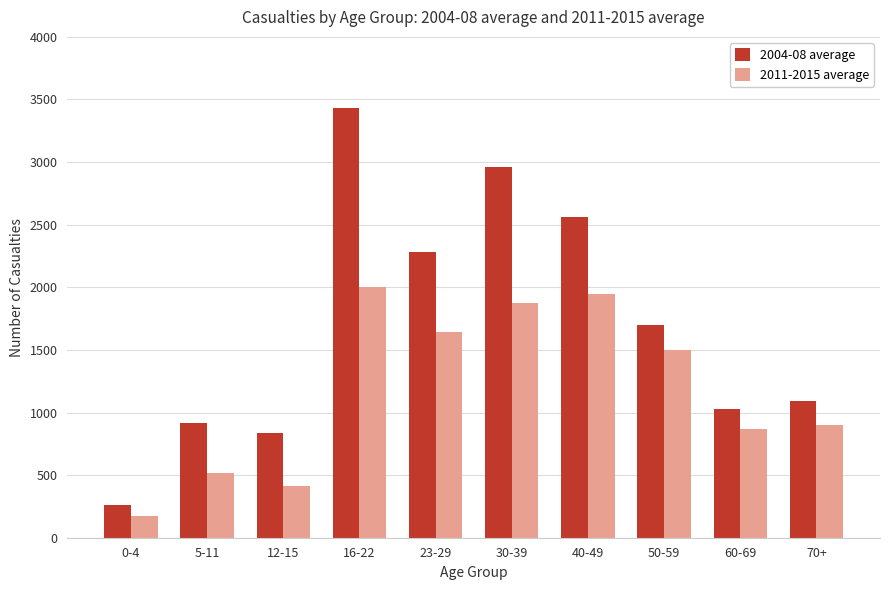

How many bars are there in total?

20